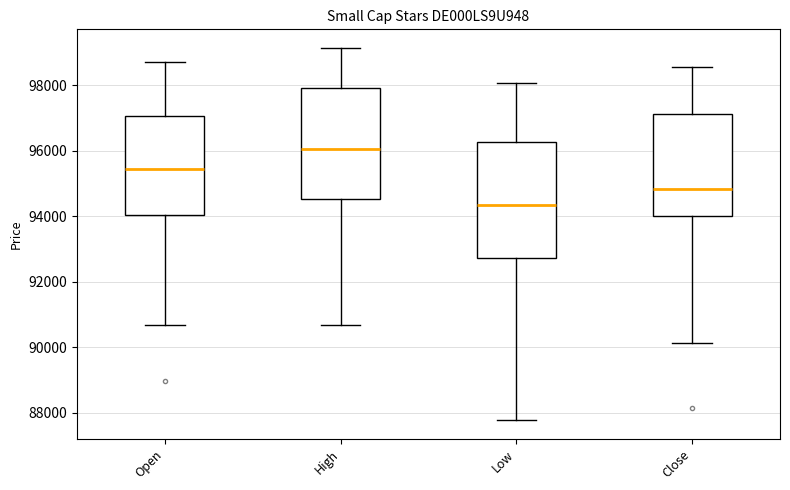

Which box has the highest median line?

High